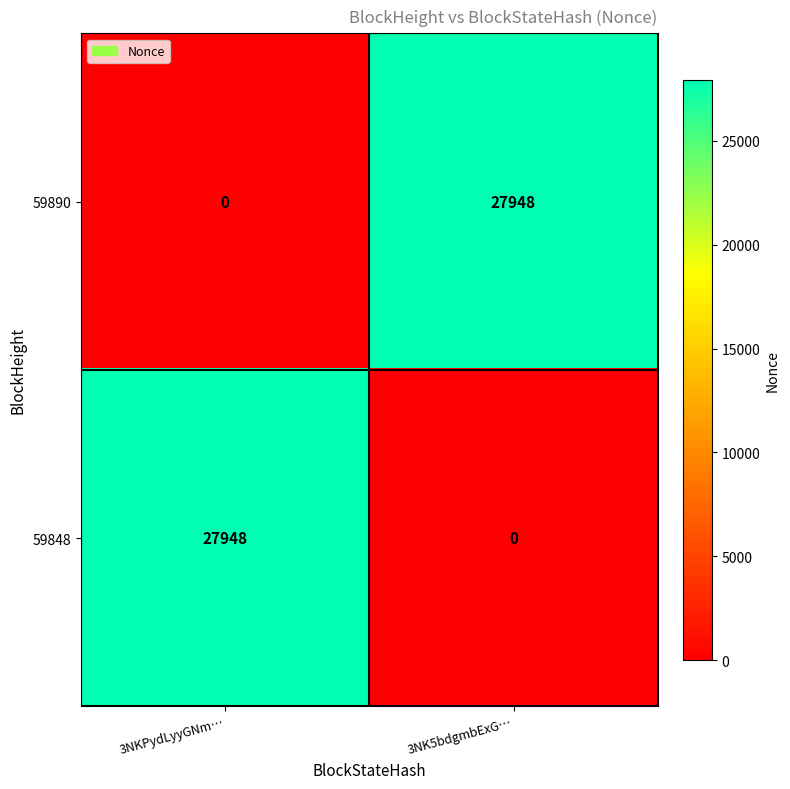

How many categories are shown in the chart?

2